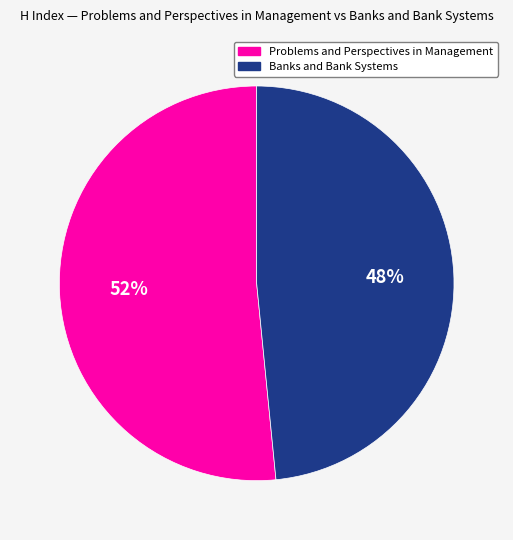

To the nearest percent, what is the average slice percentage?

50%